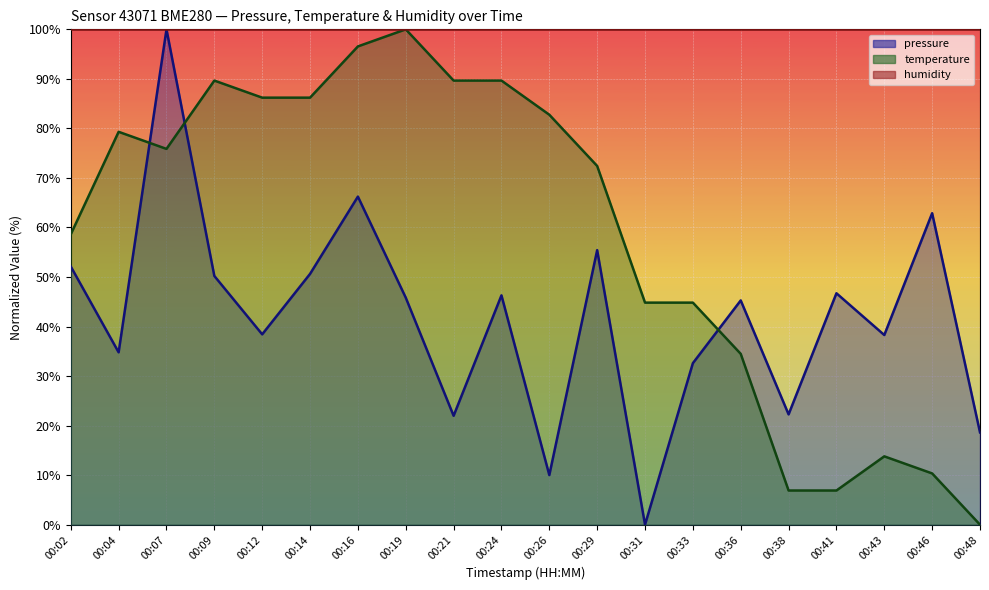

After their last crossing, which series has the higher values: temperature or pressure?

pressure